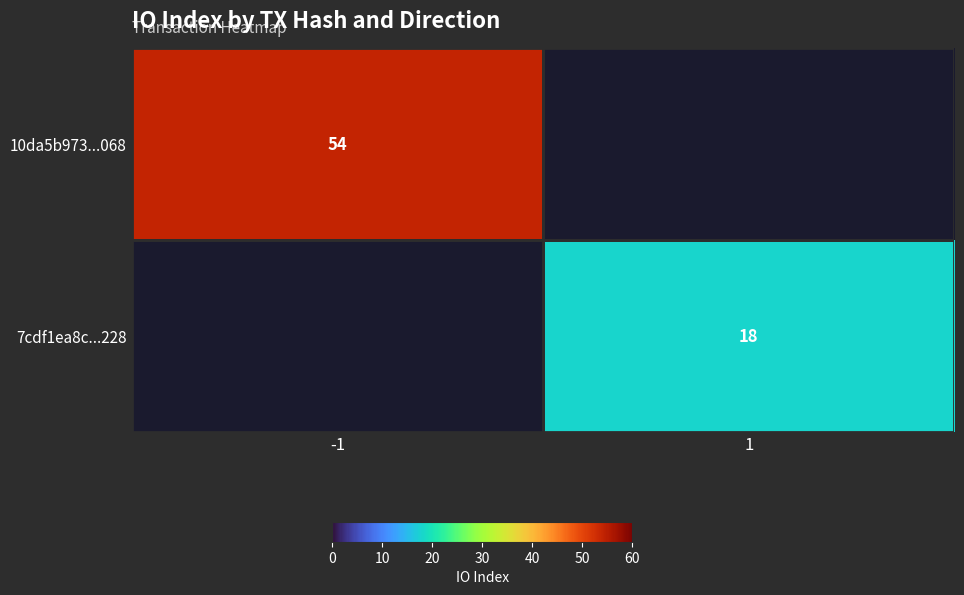

Count the 10da5b973...068 values in the range 0 to 54.

2